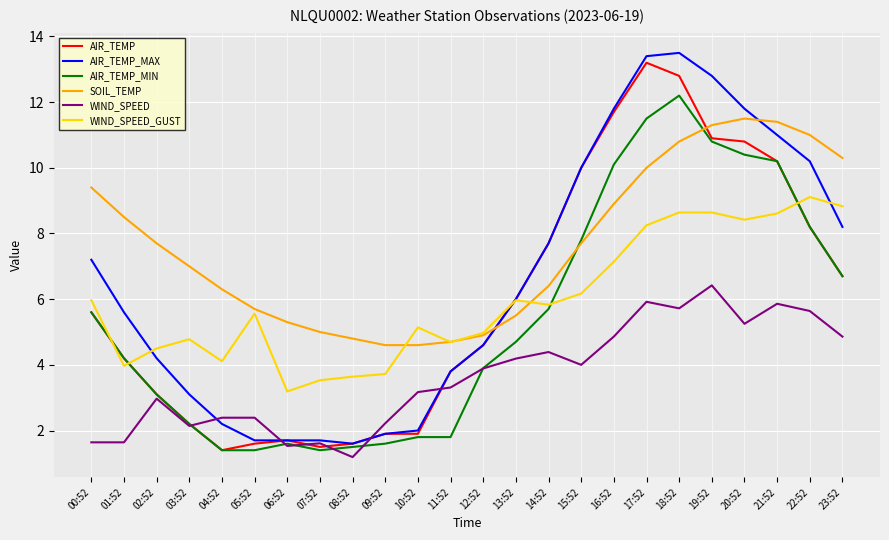

Rank the series by their maximum value, from lowest to highest.

WIND_SPEED, WIND_SPEED_GUST, SOIL_TEMP, AIR_TEMP_MIN, AIR_TEMP, AIR_TEMP_MAX